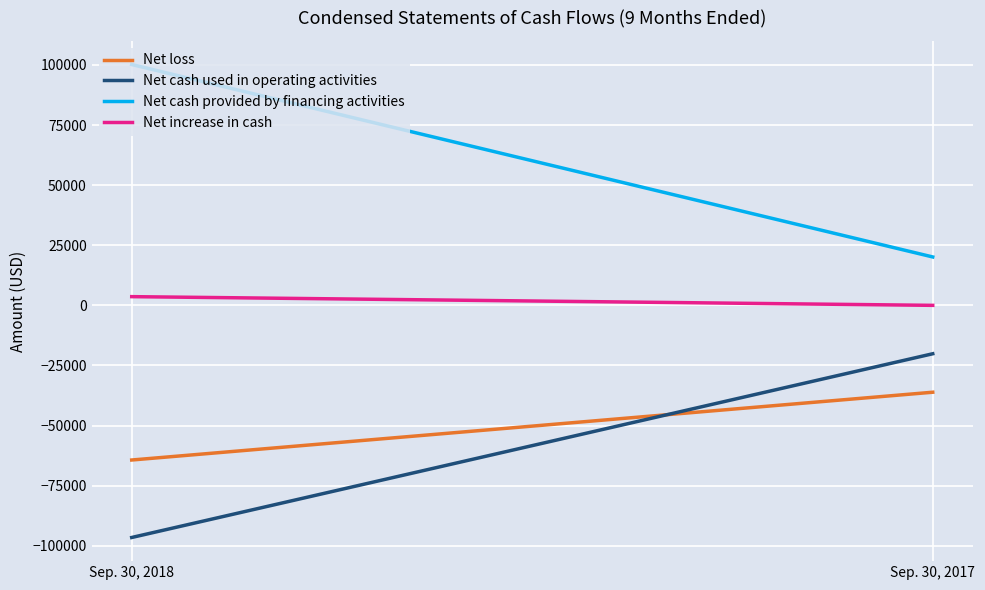

What is the minimum value shown in the chart?

-96569